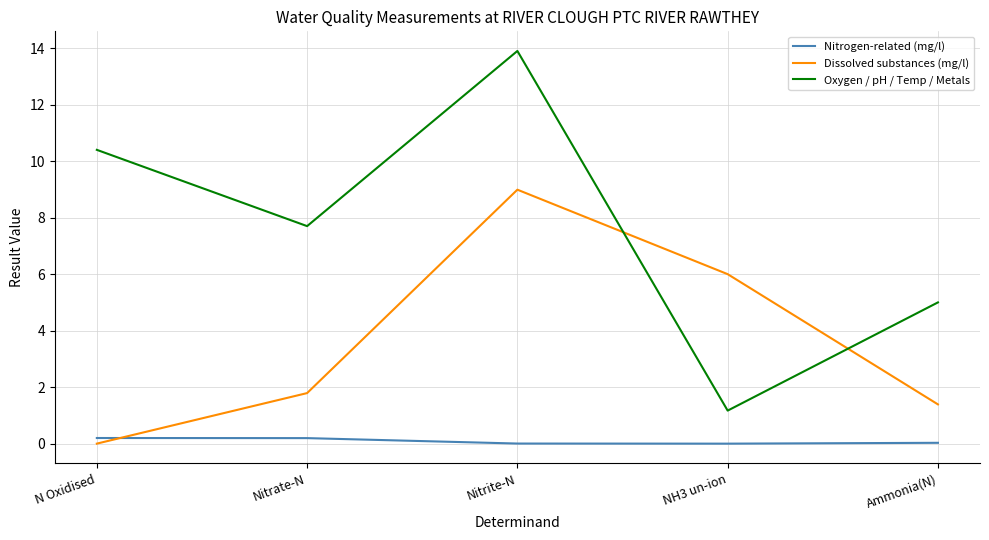

What is the difference between the second highest and minimum values in the Oxygen / pH / Temp / Metals series?

9.2